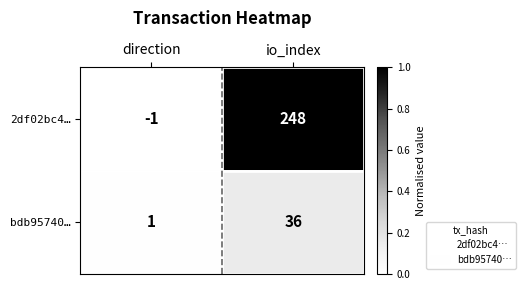

Reading right to left, what are all the values shown in this chart?

2df02bc4…: io_index=248	direction=-1
bdb95740…: io_index=36	direction=1